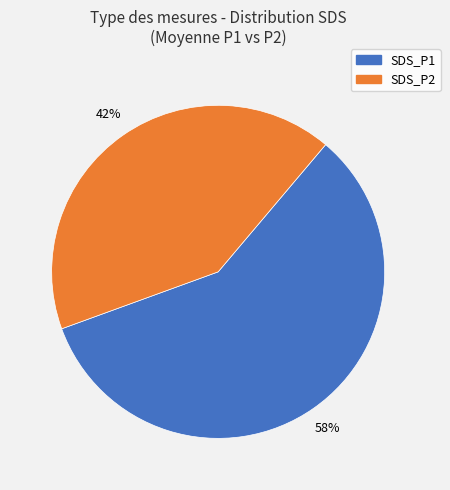

To the nearest percent, what is the difference between the largest and smallest slice percentages?

16%